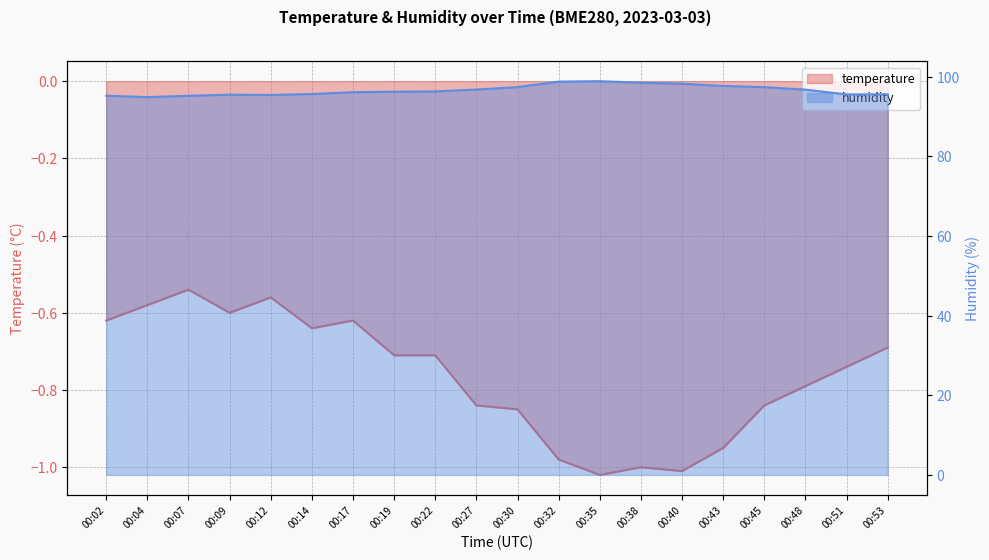

Which category has the lowest value across all series?

00:35